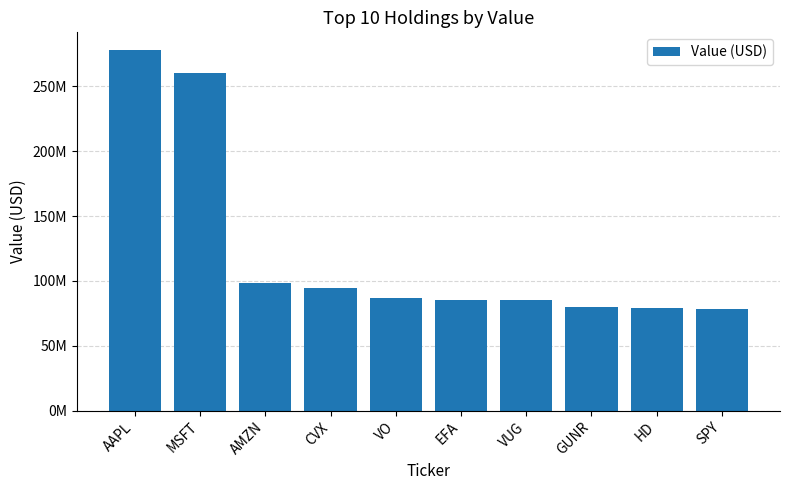

Reading left to right, what are all the values shown in this chart?

277692590	260121894	98021364	94320968	87037157	85235769	85055655	79661310	79319474	78697158